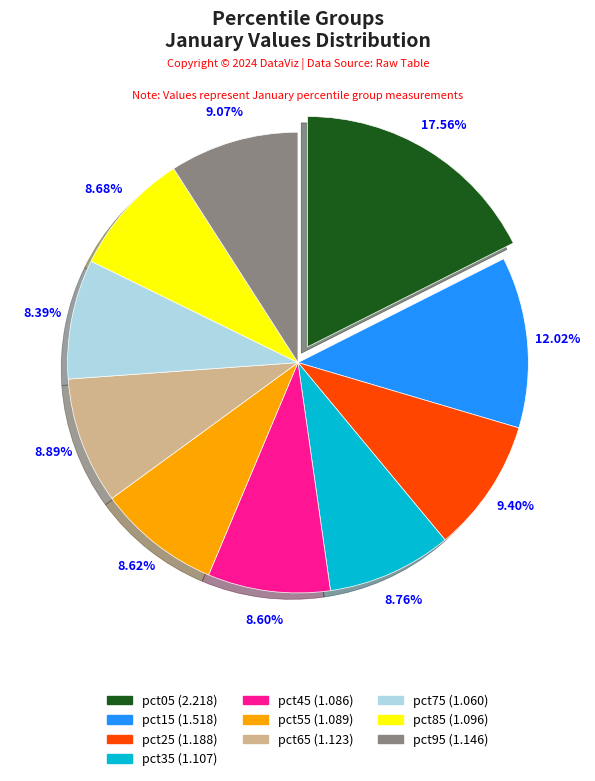

Does any single category account for the majority?

No